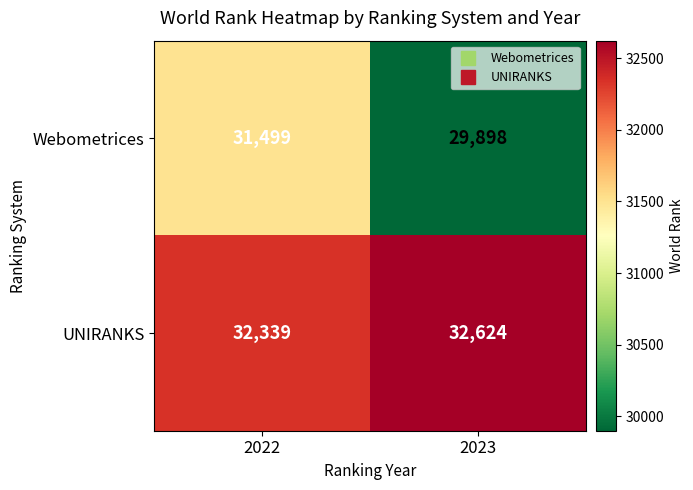

Read the Webometrices value at 2022.

31499